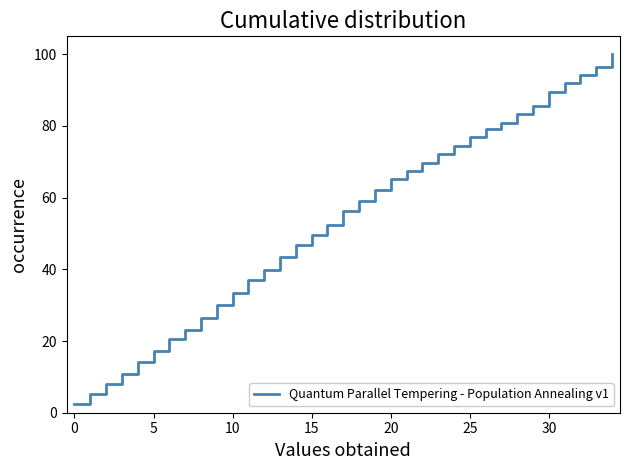

What is the maximum value shown in the chart?

100.0